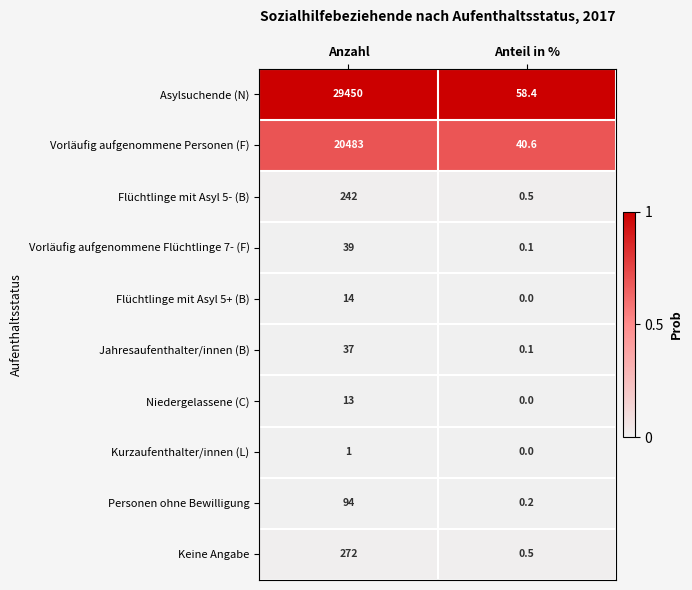

Reading right to left, list all the values displayed in this chart.

Asylsuchende (N): 58.4	29450.0
Vorläufig aufgenommene Personen (F): 40.6	20483.0
Flüchtlinge mit Asyl 5- (B): 0.5	242.0
Vorläufig aufgenommene Flüchtlinge 7- (F): 0.1	39.0
Flüchtlinge mit Asyl 5+ (B): 0.0	14.0
Jahresaufenthalter/innen (B): 0.1	37.0
Niedergelassene (C): 0.0	13.0
Kurzaufenthalter/innen (L): 0.0	1.0
Personen ohne Bewilligung: 0.2	94.0
Keine Angabe: 0.5	272.0